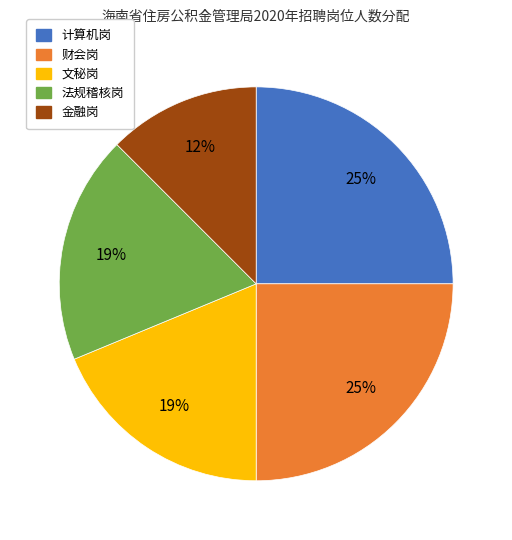

How many slices are in this pie chart?

5